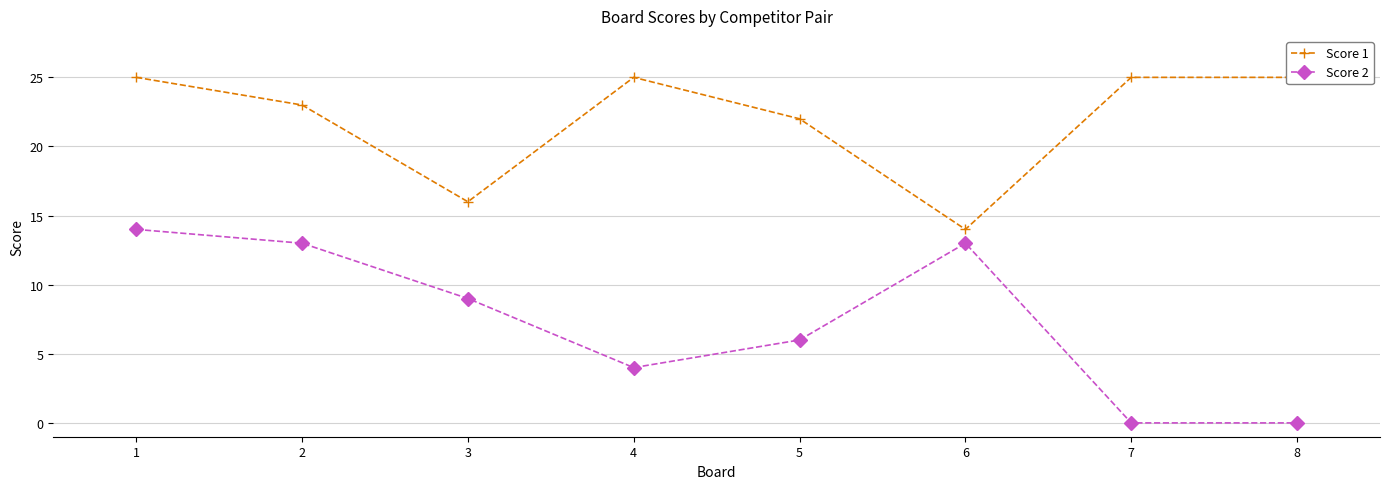

At how many categories does at least one series exceed 23?

4